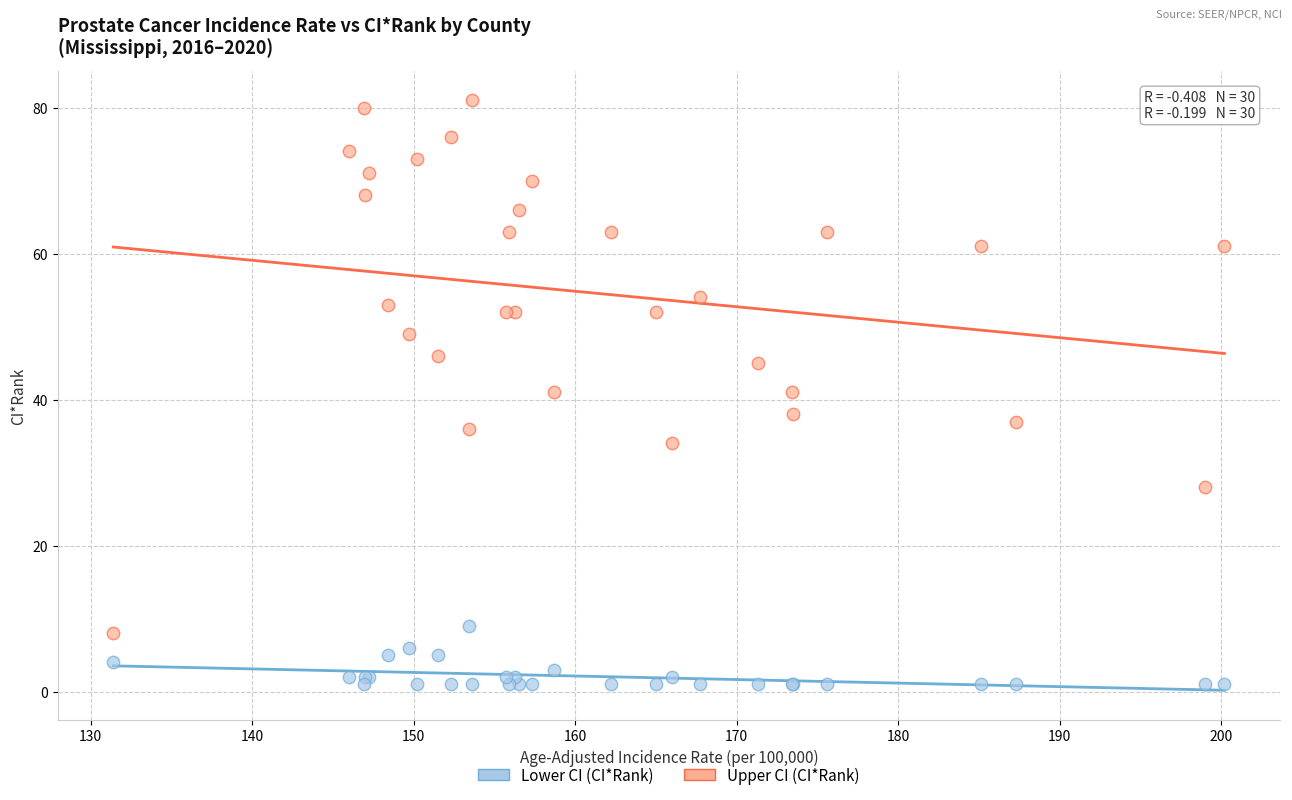

Which series has the largest Y range (max minus min)?

Upper CI (CI*Rank)